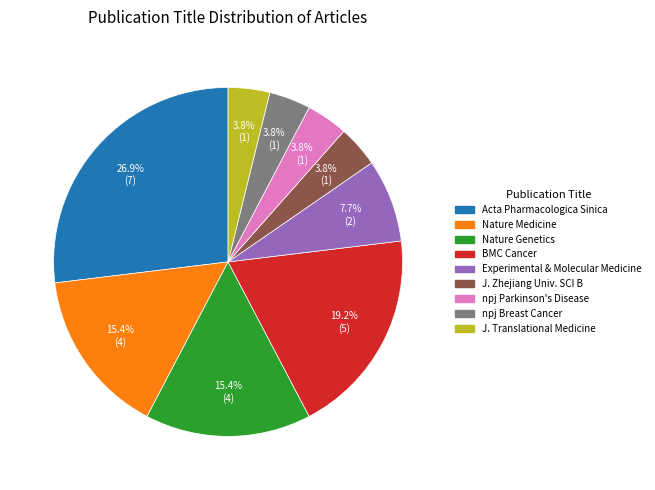

Does any single category account for the majority?

No